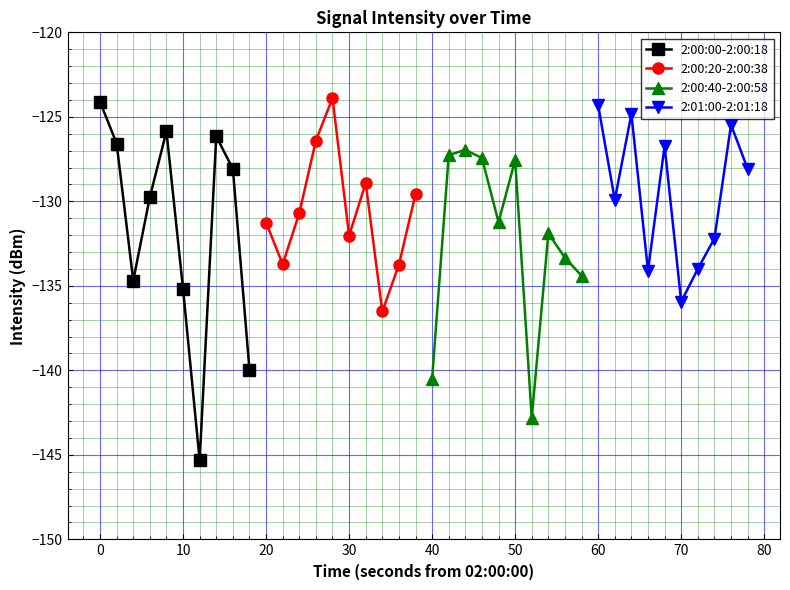

How many interior local peaks does the 2:00:00-2:00:18 series have?

2